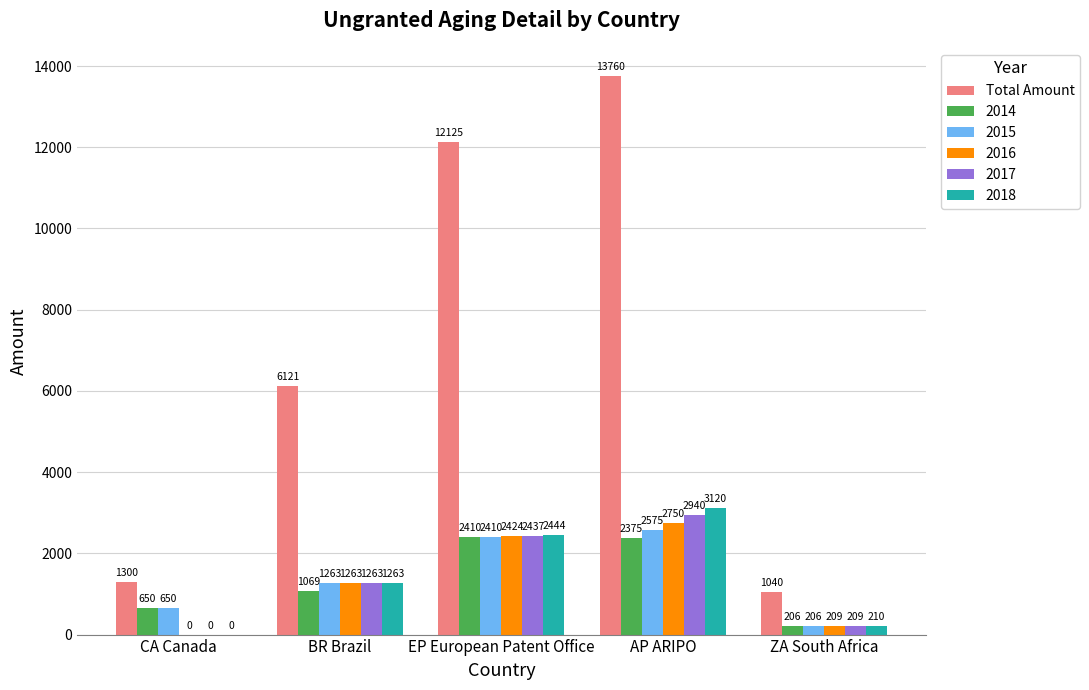

Which category has the highest value across all series?

AP ARIPO